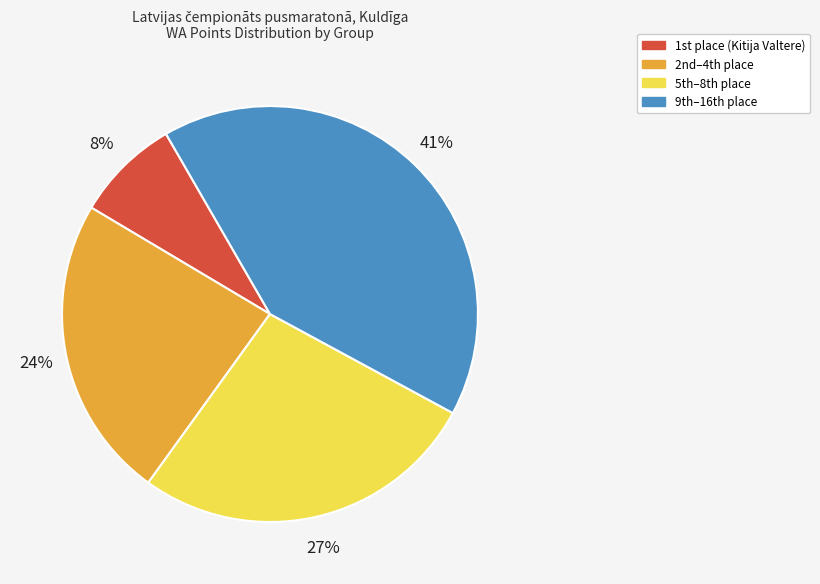

To the nearest percent, what is the difference between the largest and smallest slice percentages?

33%